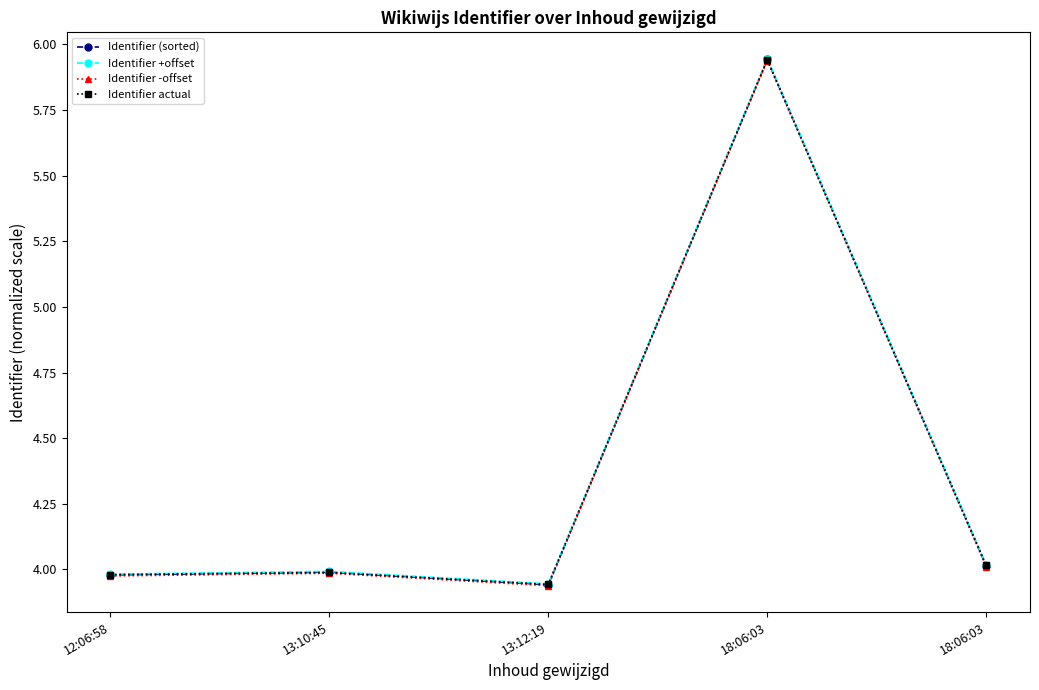

True or false: Identifier -offset and Identifier actual cross at least once.

False